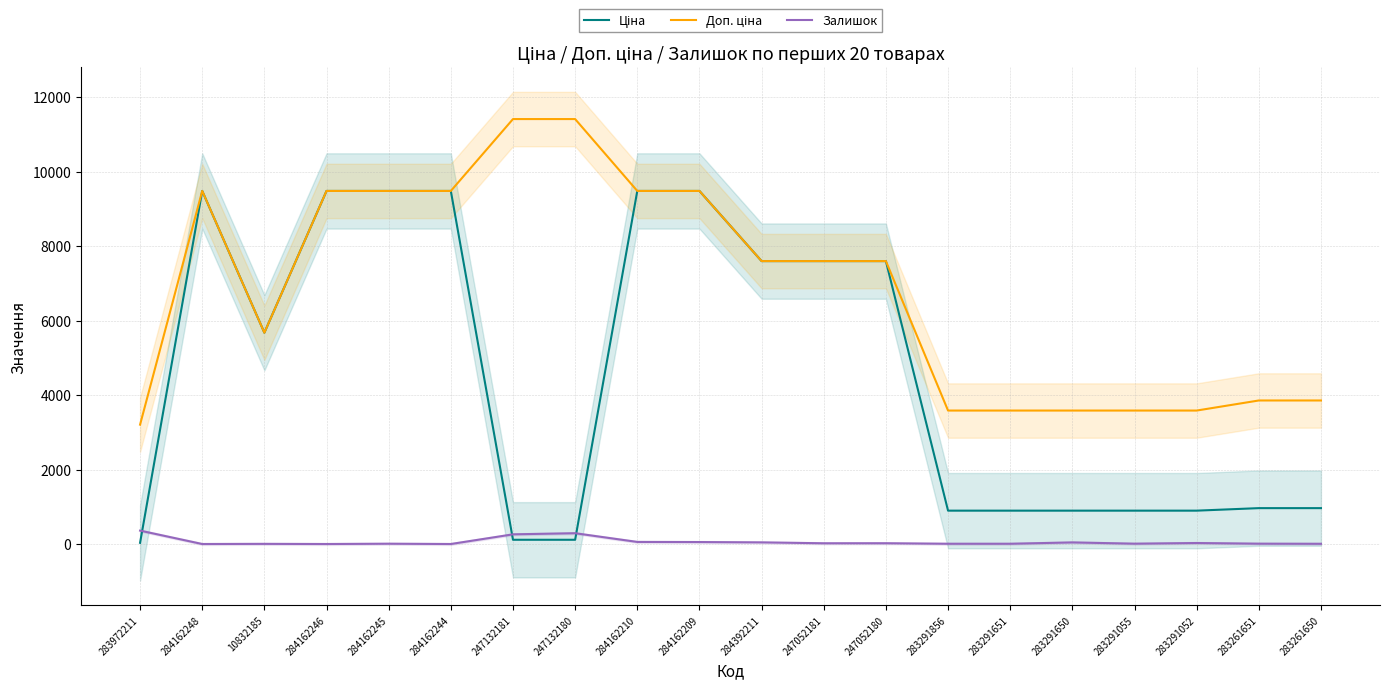

At how many categories does at least one series exceed 4820?

12